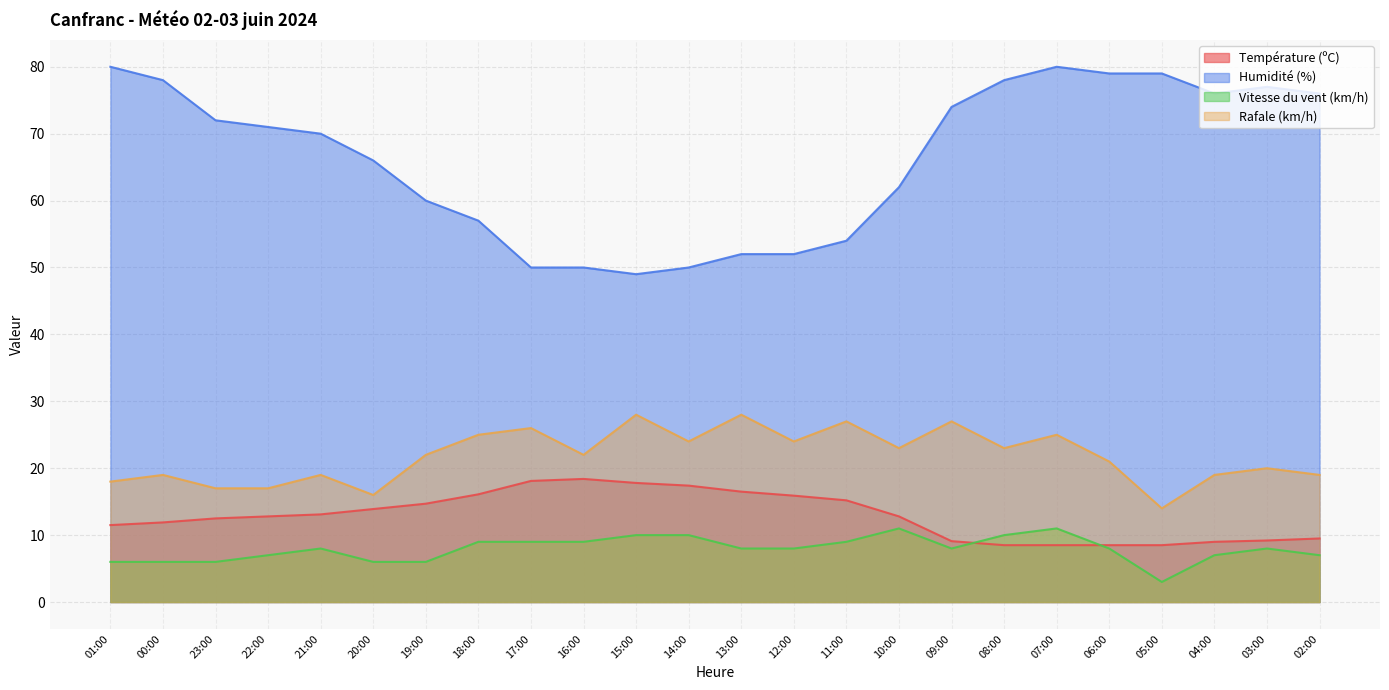

True or false: Rafale (km/h) and Humidité (%) cross at least once.

False